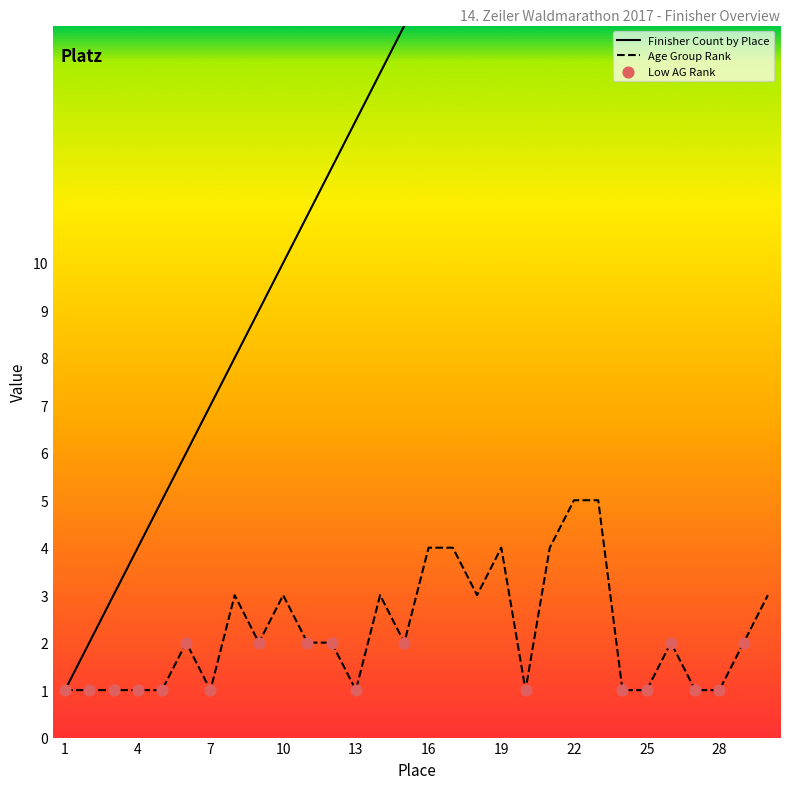

At how many categories does at least one series exceed 27?

3